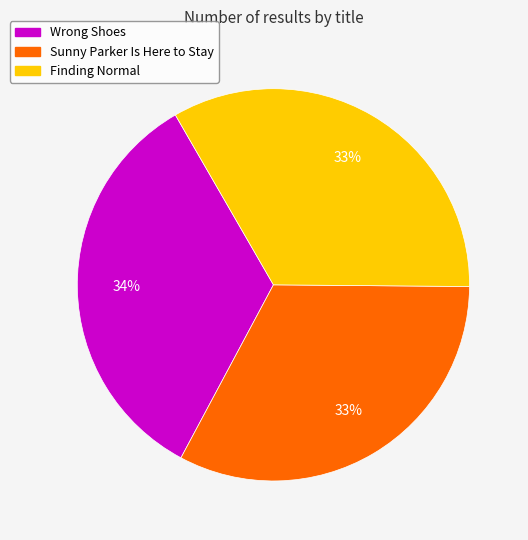

Is it true that Wrong Shoes is 41% of the pie?

False